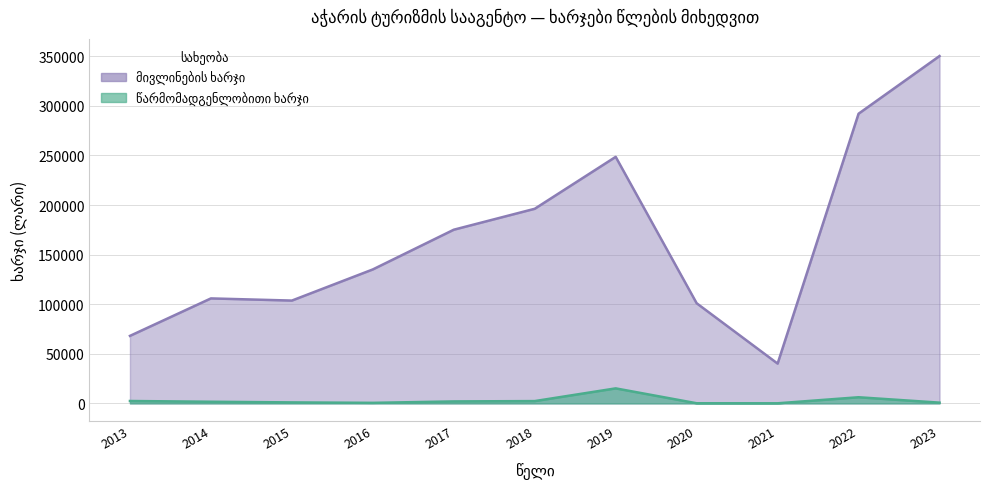

What is the average value of the მივლინების ხარჯი series?

165110.4